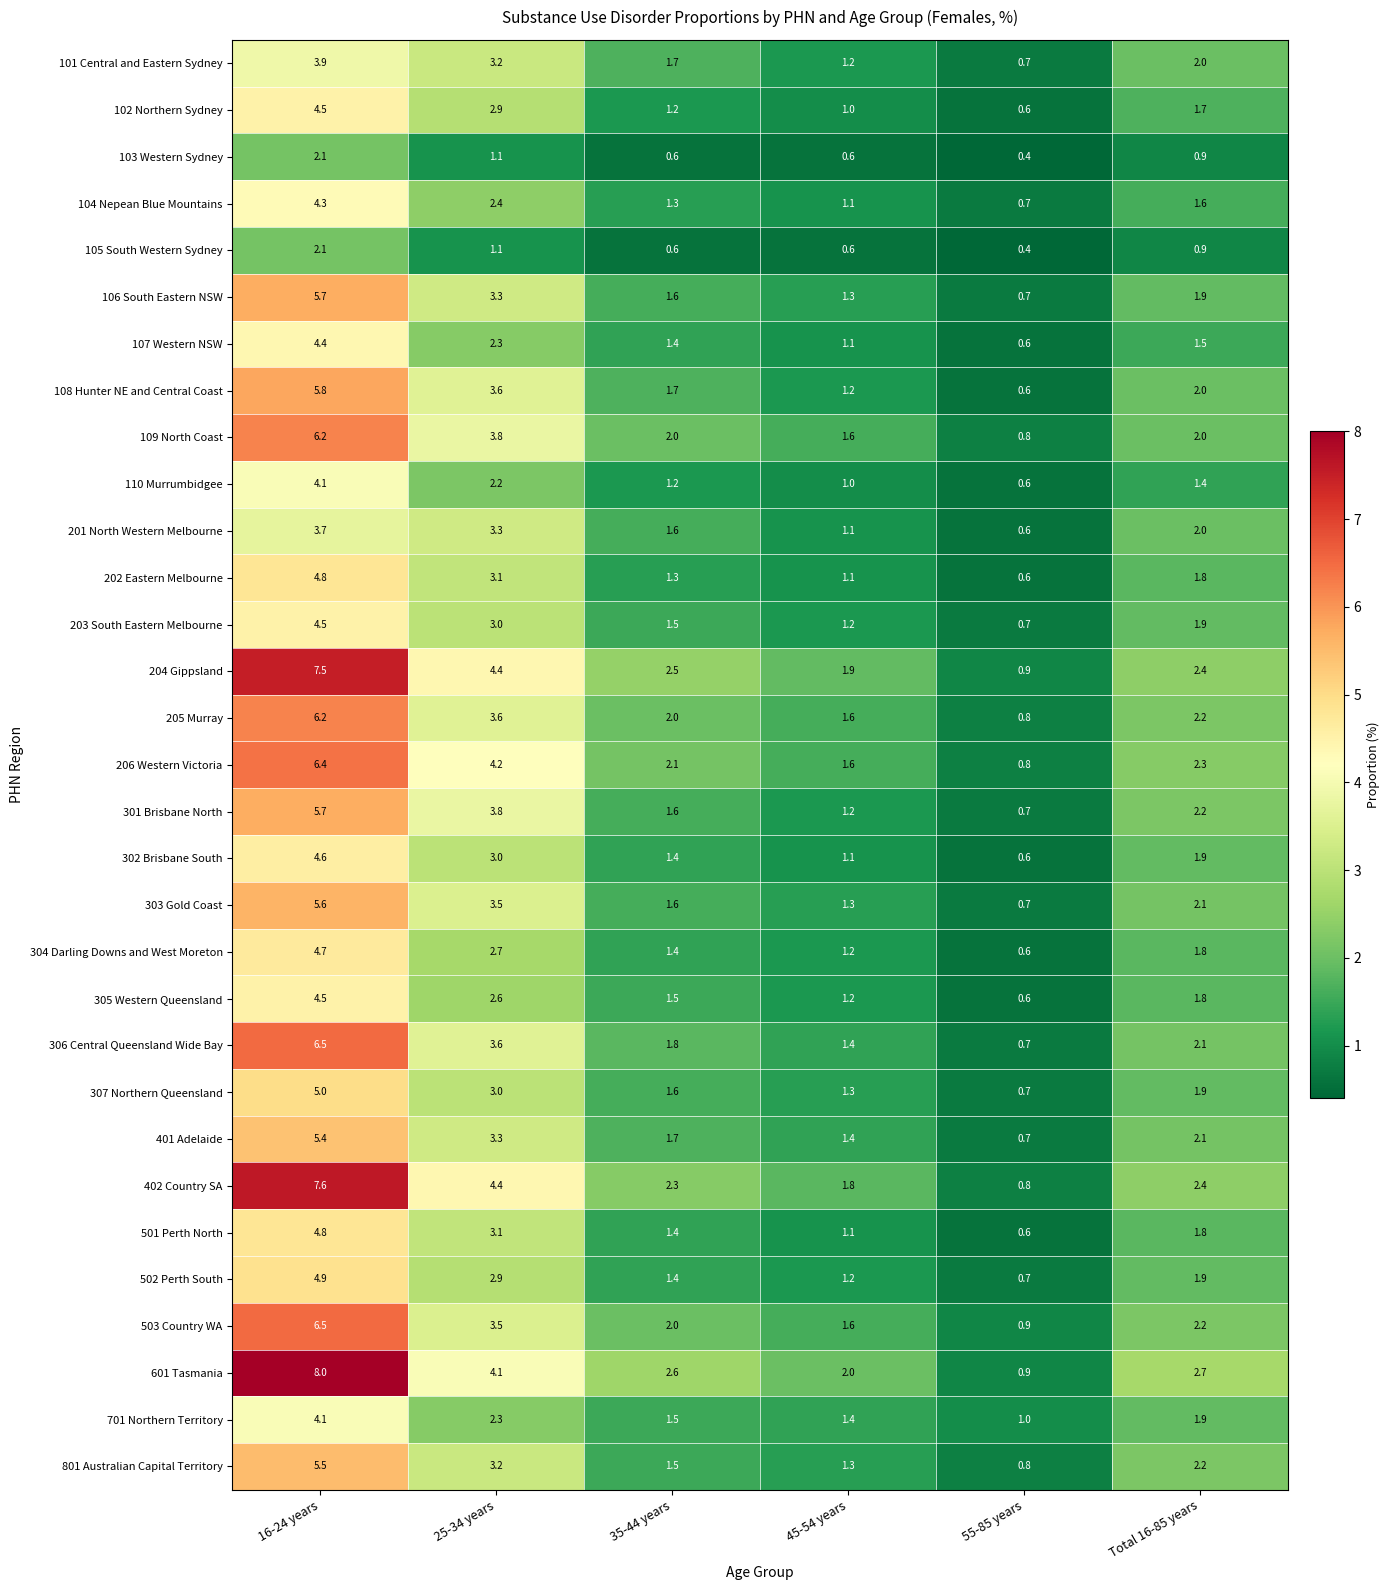

Count the number of data series in this chart.

31